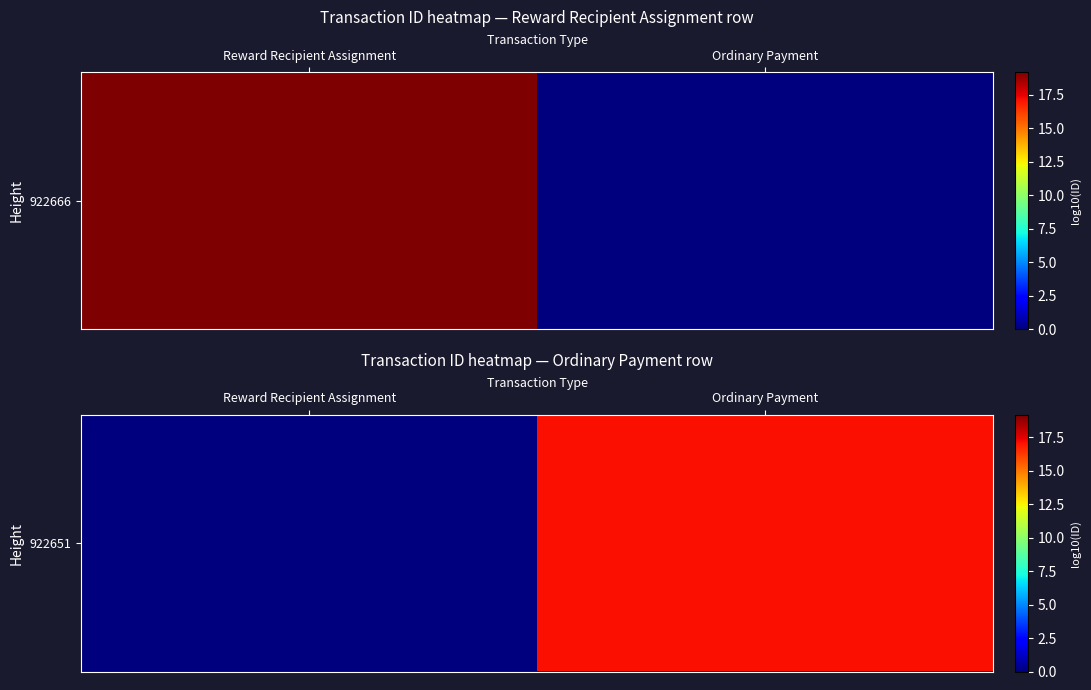

At which label is the value closest to 8?

Reward Recipient Assignment